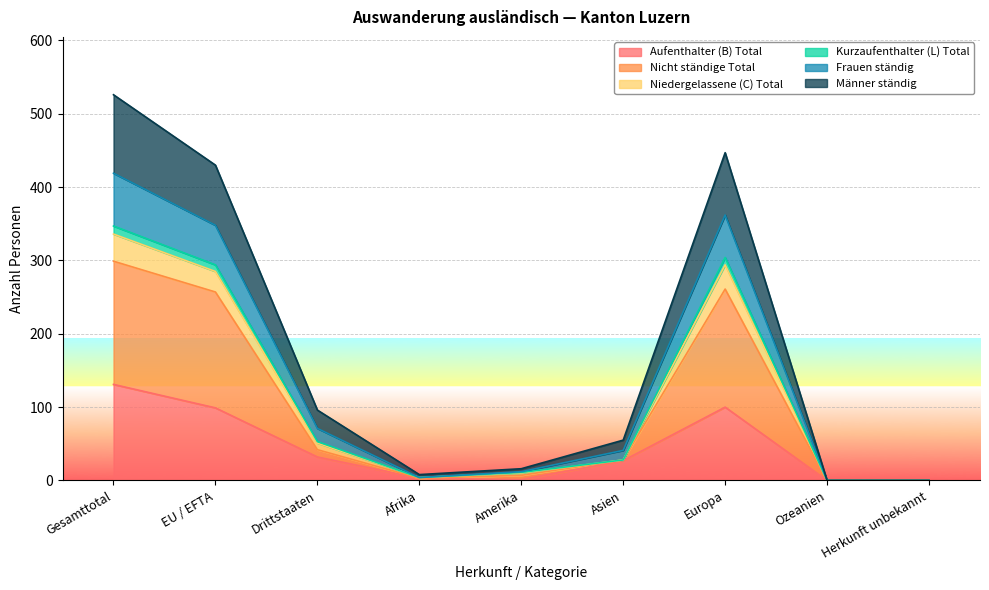

At which category is the sum across all series the highest?

Gesamttotal